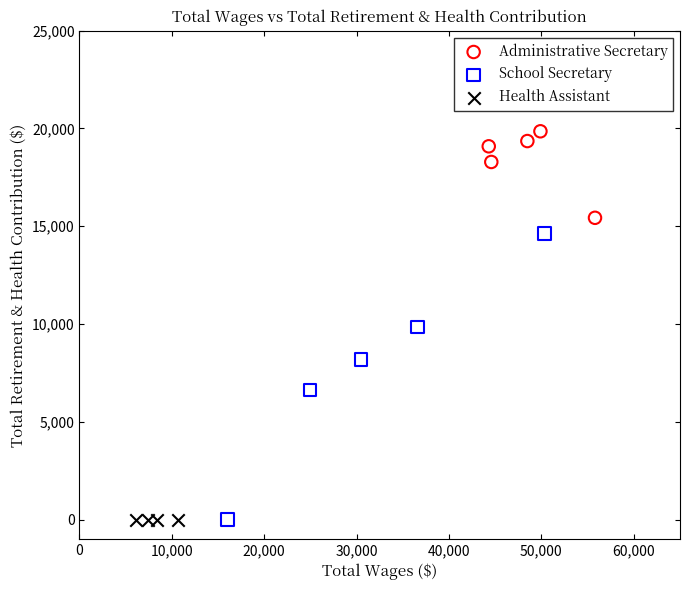

Which series reaches the maximum Y coordinate?

Administrative Secretary